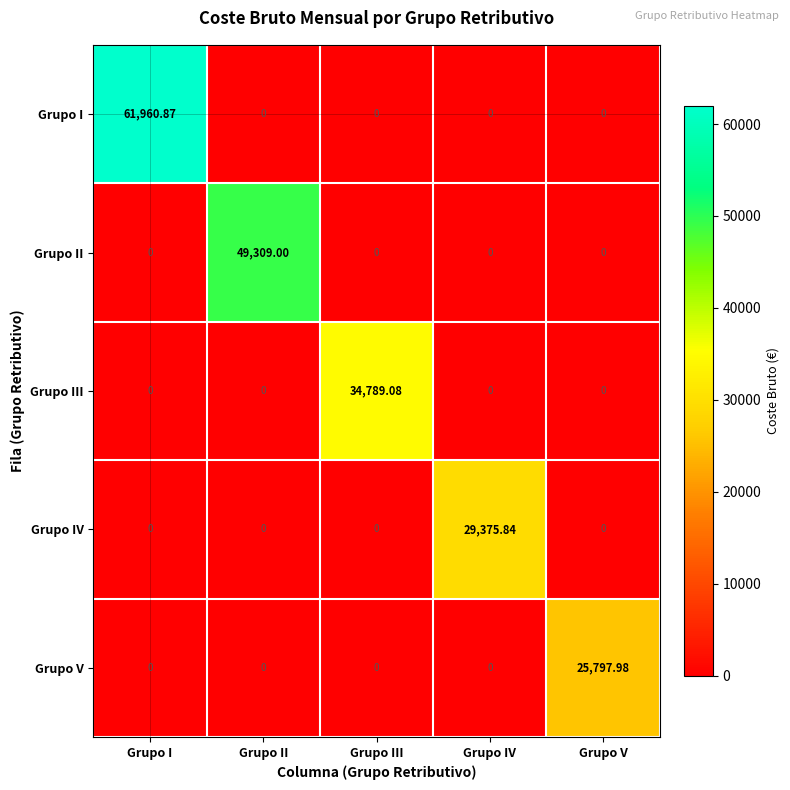

How many values in Grupo V are above zero?

1